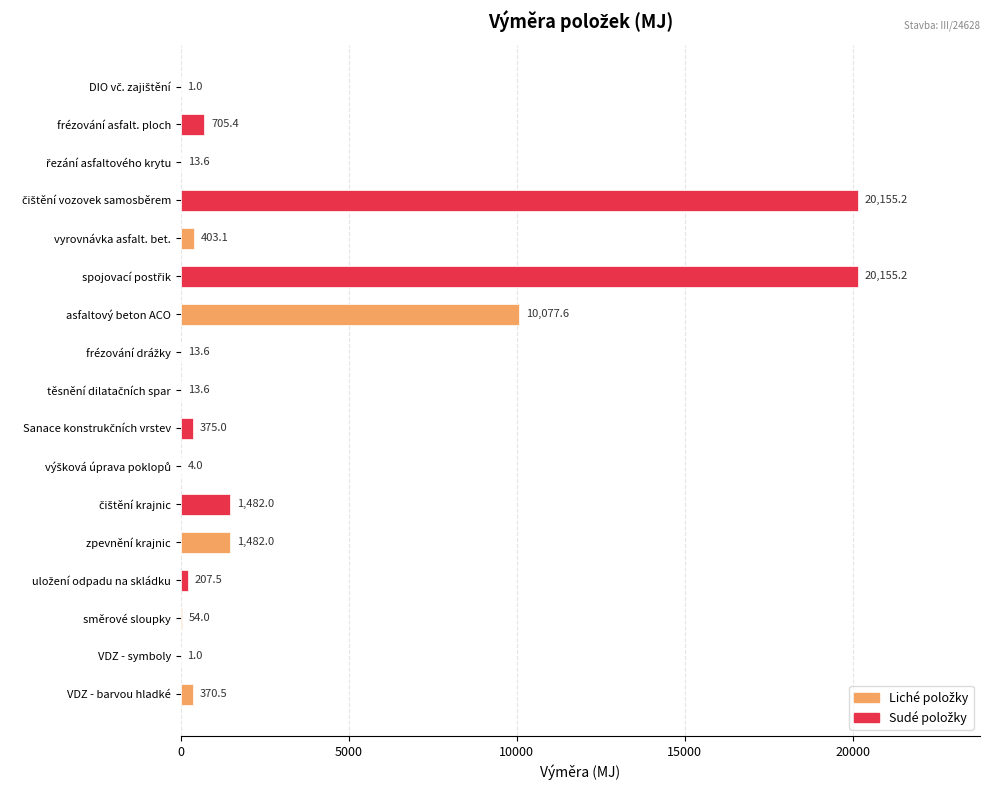

What is the ratio of the value at zpevnění krajnic to the value at směrové sloupky?

27.4